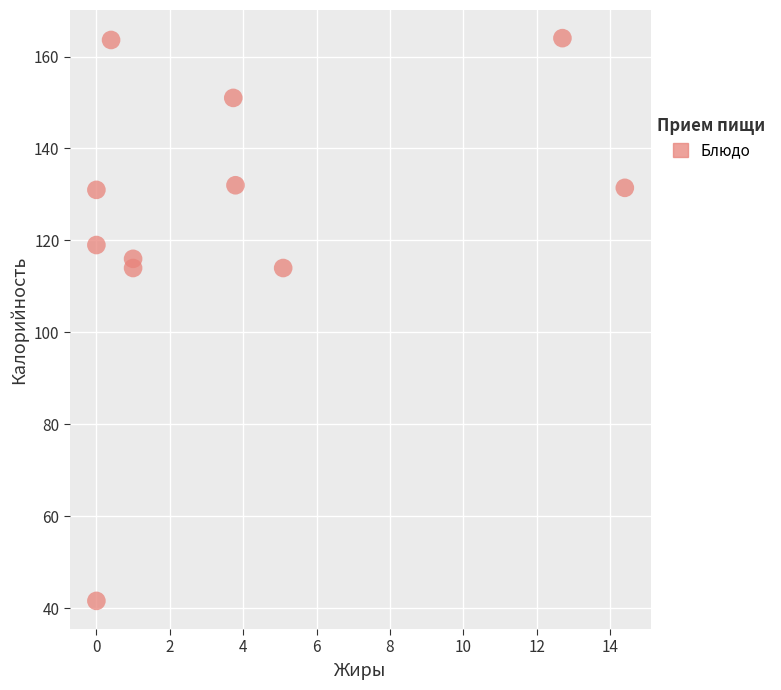

What is the average X value?

3.8